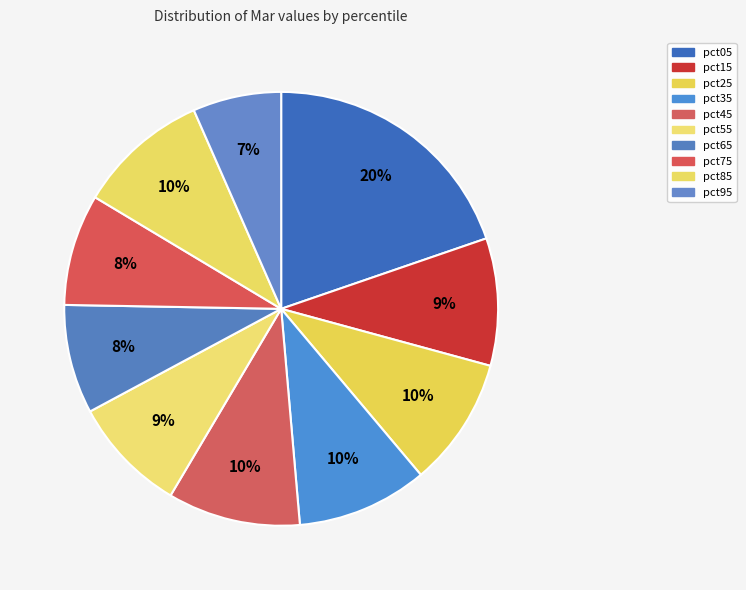

Combined, do pct45 and pct85 account for over 50%?

No